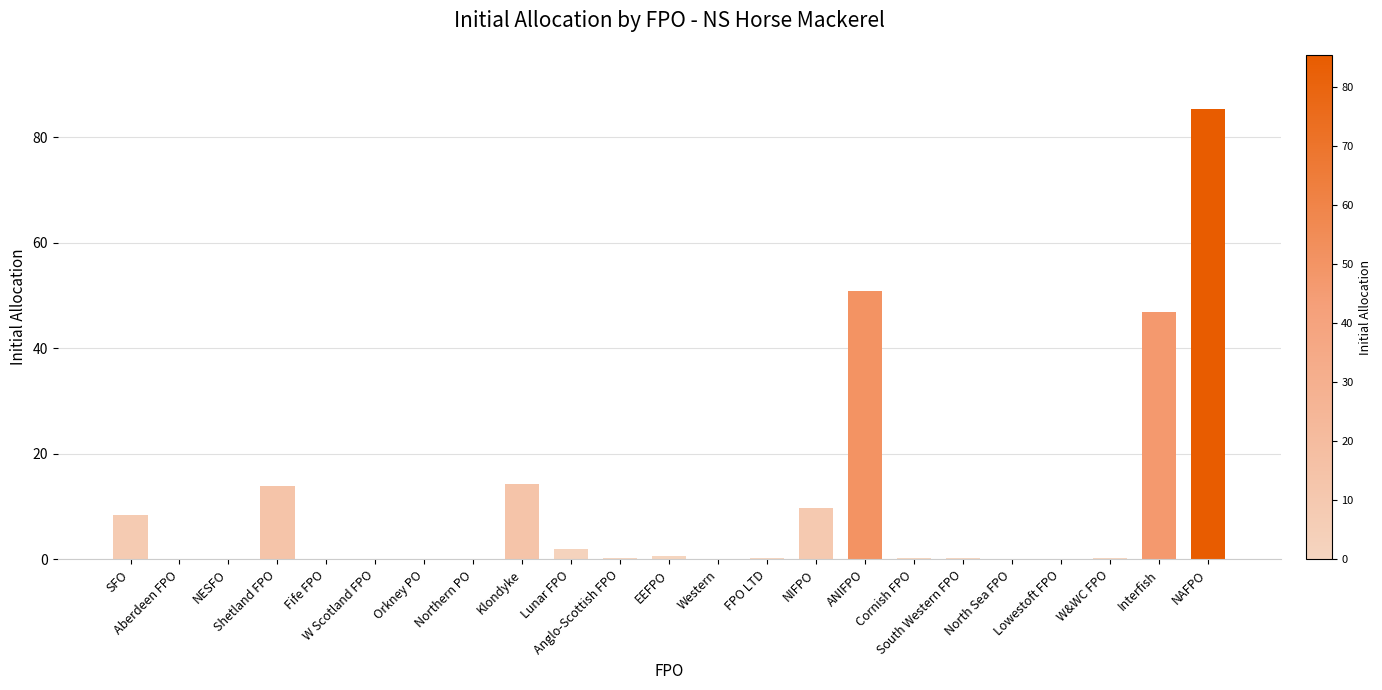

True or false: the data shows 7.3 at Shetland FPO.

False